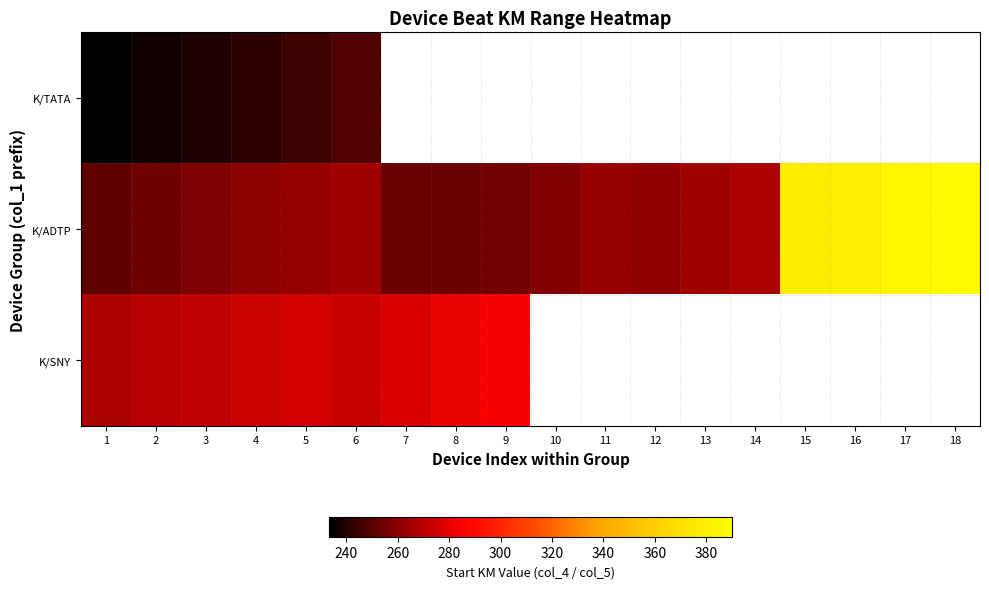

At how many categories does at least one series exceed 238?

18